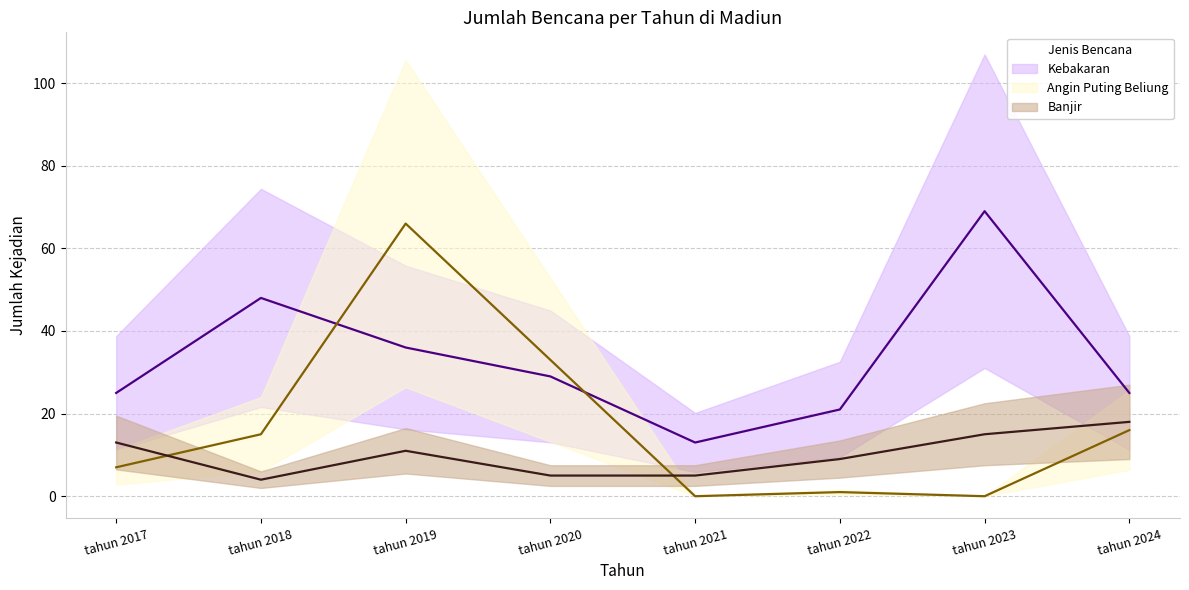

Which series has the widest spread of values?

Angin Puting Beliung